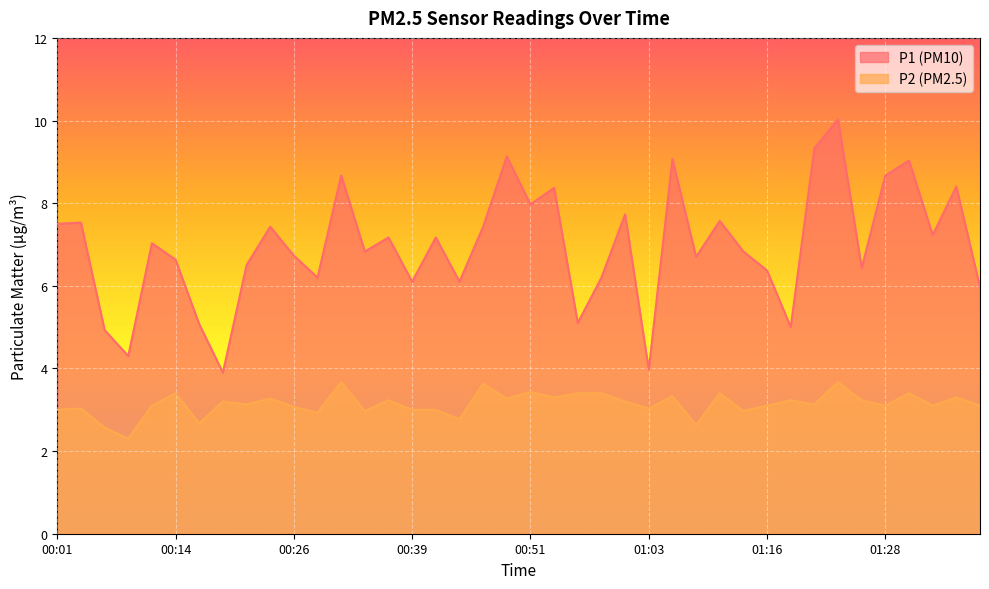

True or false: P1 has a value of 9.1 at 01:06.

True